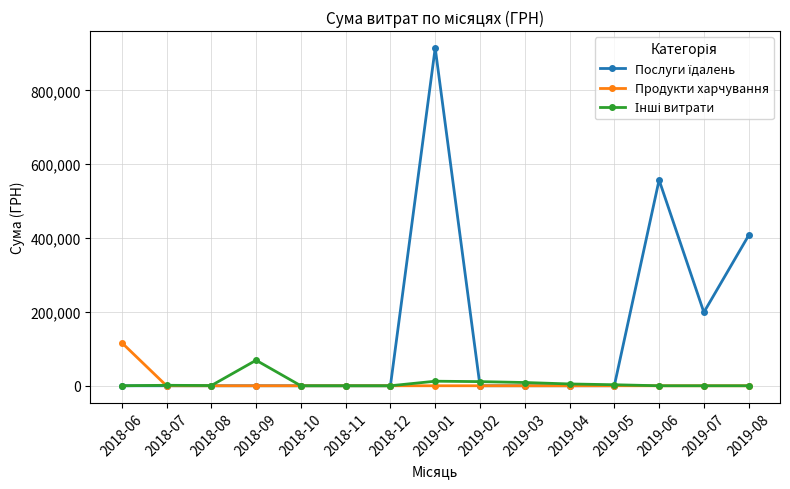

Is this an area chart (filled region under the line)?

No